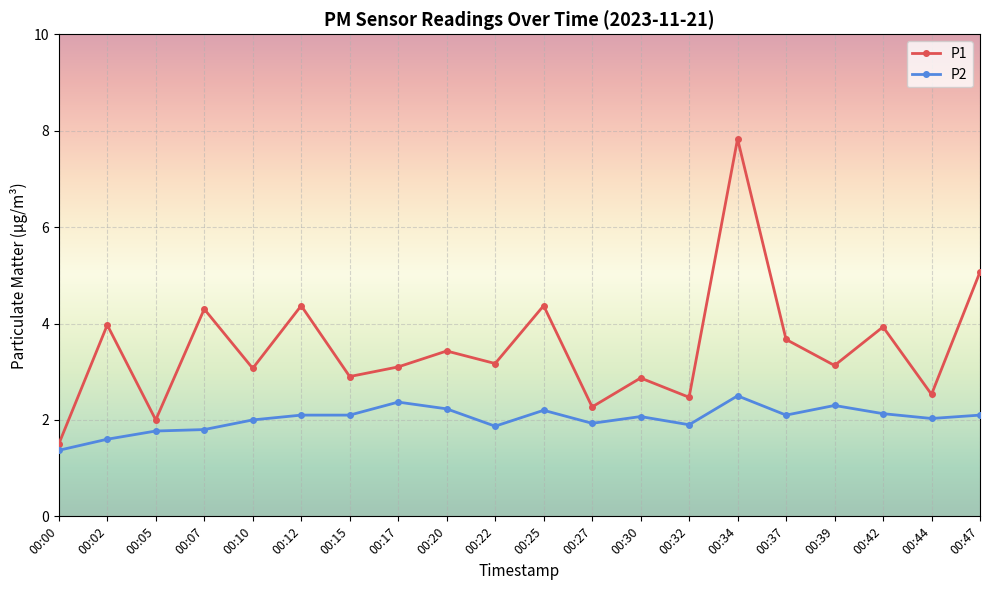

In P1, how many points are lower than both neighbors (excluding endpoints)?

8